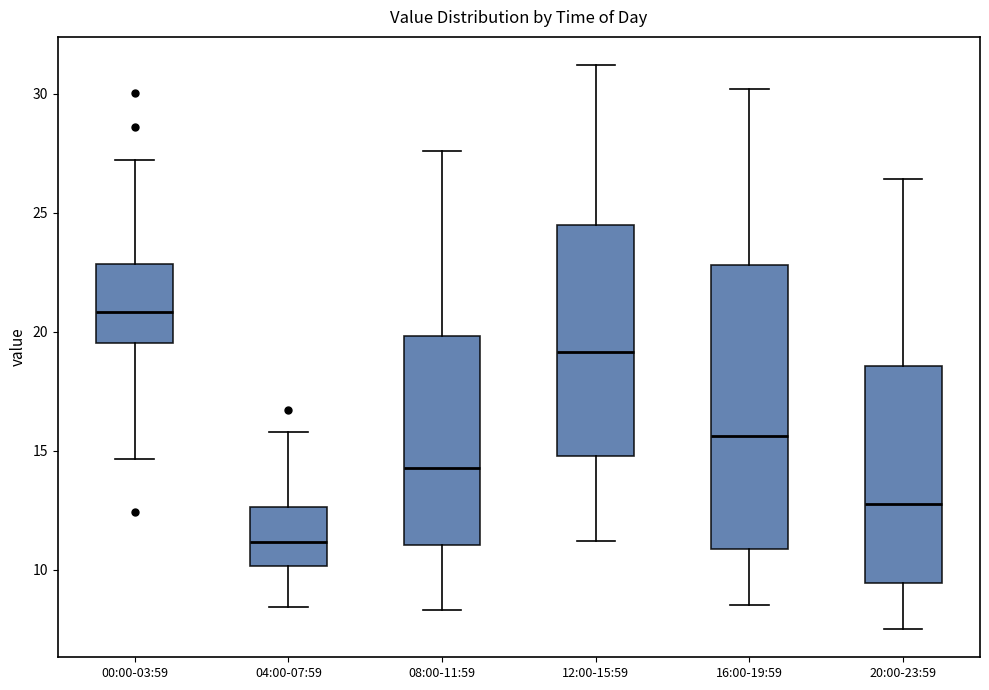

Reading left to right, transcribe this box plot: for each box, give where its median line is, the range the box spans, and where its two whiskers end, as read against the y-axis. The values are not printed on the chart, so give them approximately, as read against the axis.

00:00-03:59: median 21.0, box 19.5 to 23.0, whiskers 14.5 to 27.0
04:00-07:59: median 11.0, box 10.0 to 12.5, whiskers 8.5 to 16.0
08:00-11:59: median 14.5, box 11.0 to 20.0, whiskers 8.5 to 27.5
12:00-15:59: median 19.0, box 15.0 to 24.5, whiskers 11.0 to 31.0
16:00-19:59: median 15.5, box 11.0 to 23.0, whiskers 8.5 to 30.0
20:00-23:59: median 13.0, box 9.5 to 18.5, whiskers 7.5 to 26.5